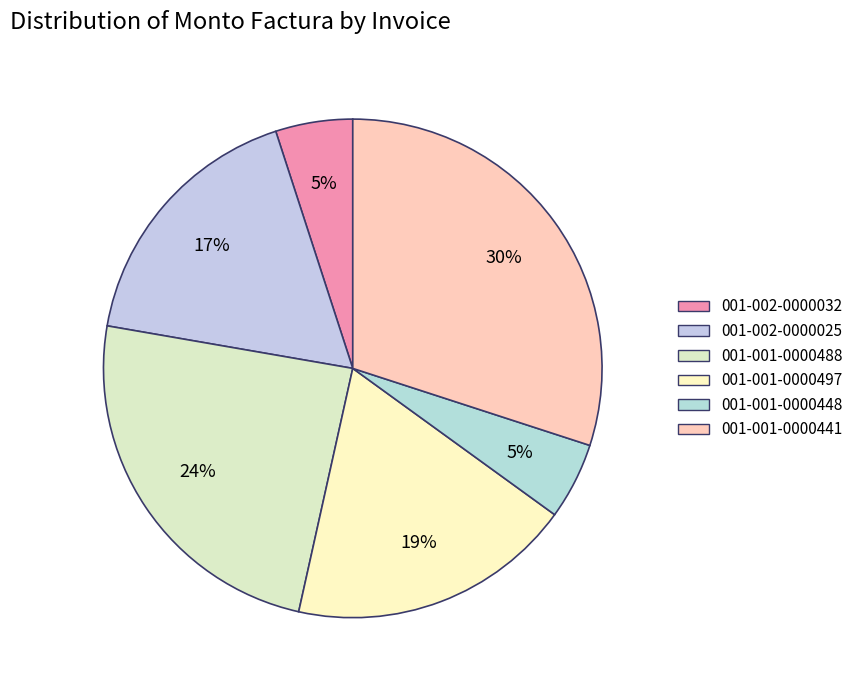

Count the number of slices in the pie.

6